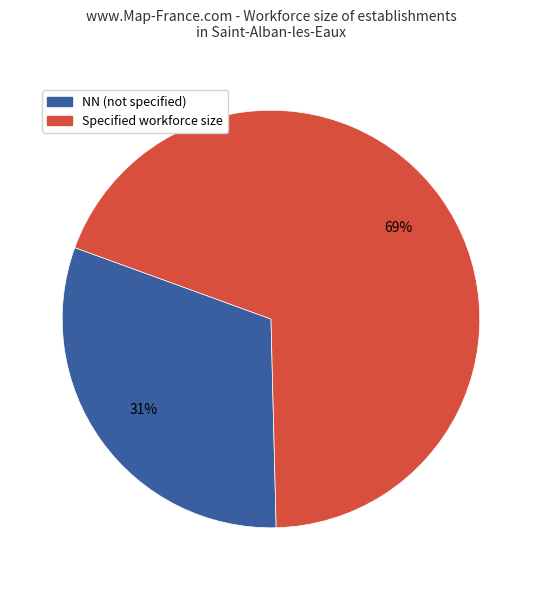

How many slices are in this pie chart?

2